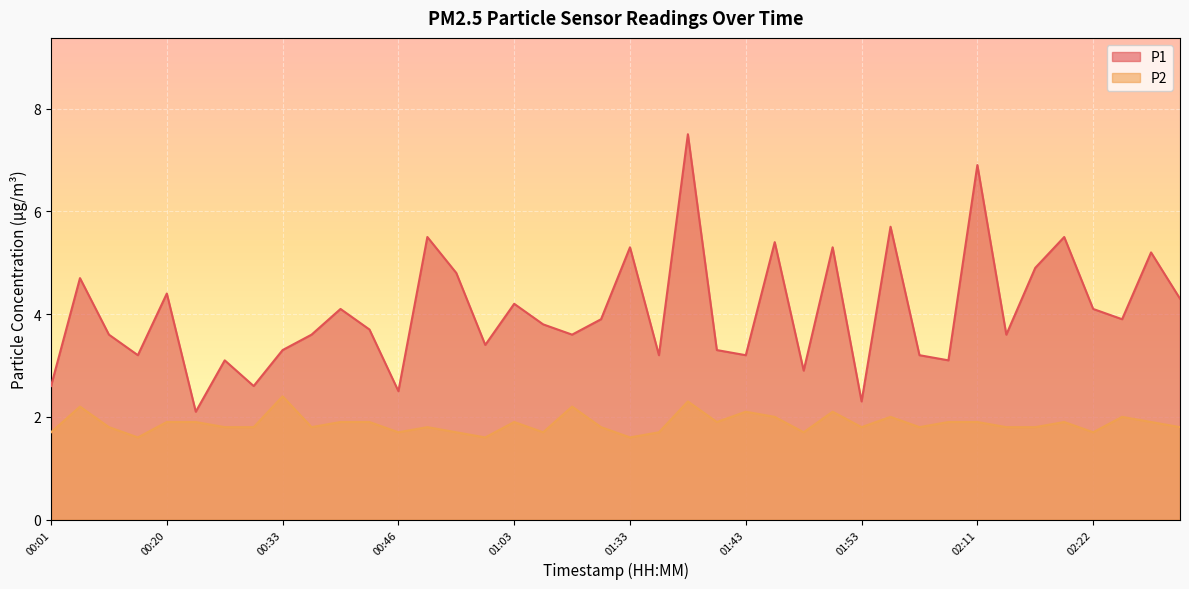

What are all the series names shown in the legend?

P1, P2